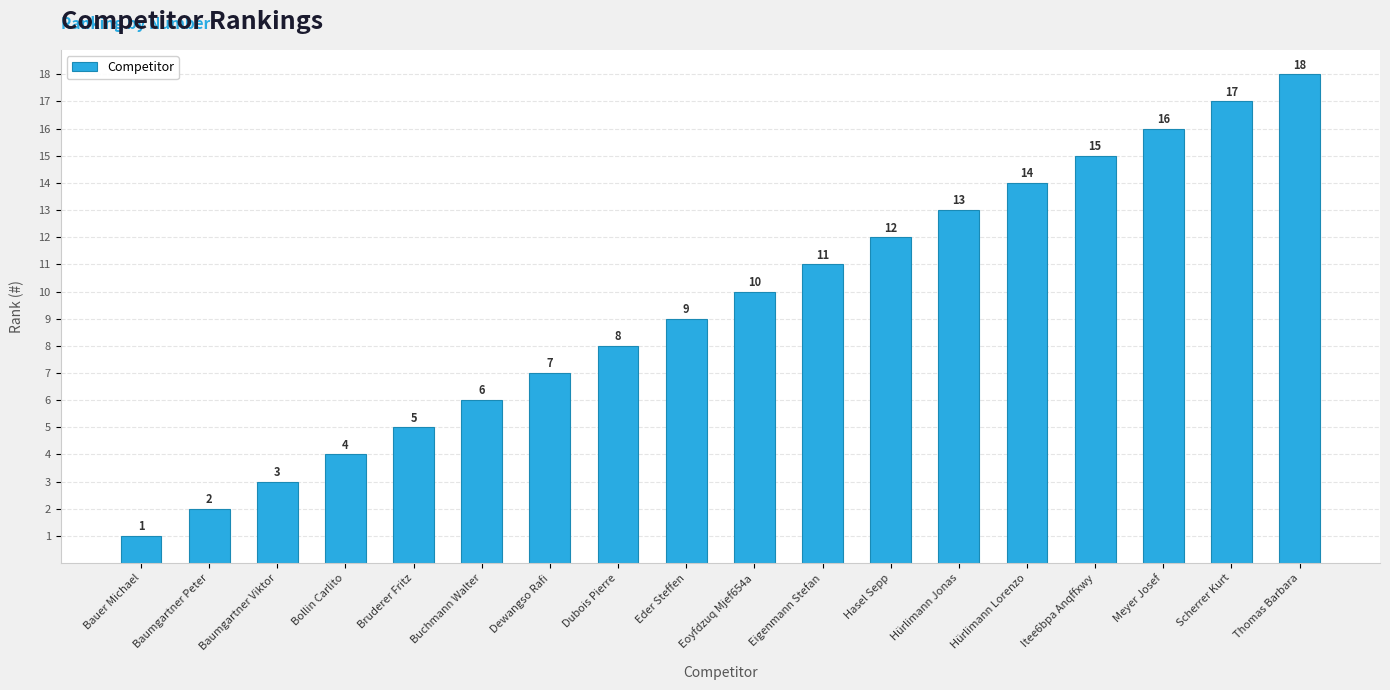

Reading right to left, transcribe all the data shown in this chart.

Thomas Barbara=18	Scherrer Kurt=17	Meyer Josef=16	Itee6bpa Anqffxwy=15	Hürlimann Lorenzo=14	Hürlimann Jonas=13	Hasel Sepp=12	Eigenmann Stefan=11	Eoyfdzuq Mjef654a=10	Eder Steffen=9	Dubois Pierre=8	Dewangso Rafi=7	Buchmann Walter=6	Bruderer Fritz=5	Bollin Carlito=4	Baumgartner Viktor=3	Baumgartner Peter=2	Bauer Michael=1